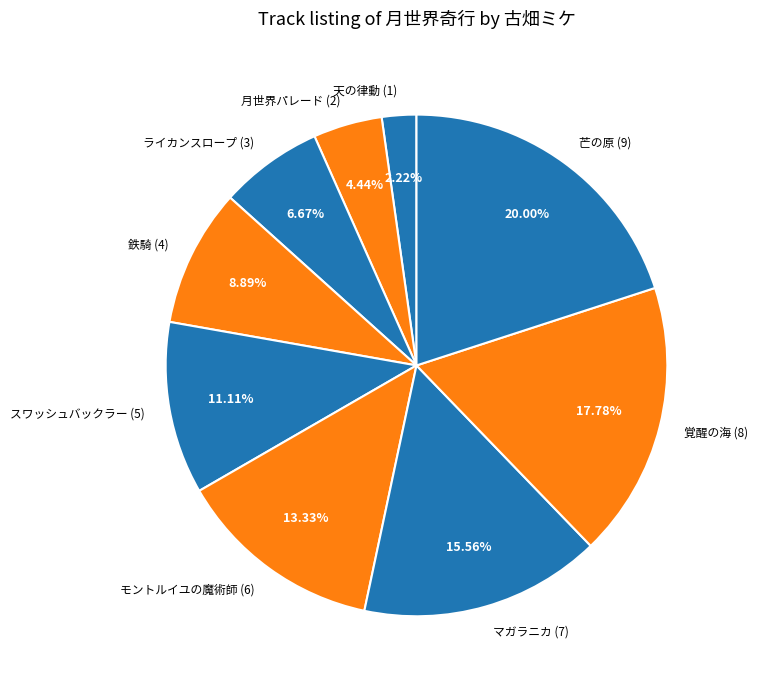

Does スワッシュバックラー represent more than half of the total?

No